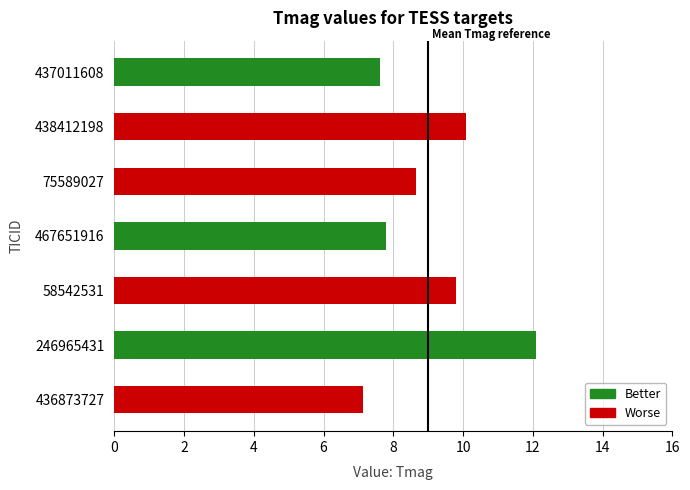

Count the number of data series in this chart.

1